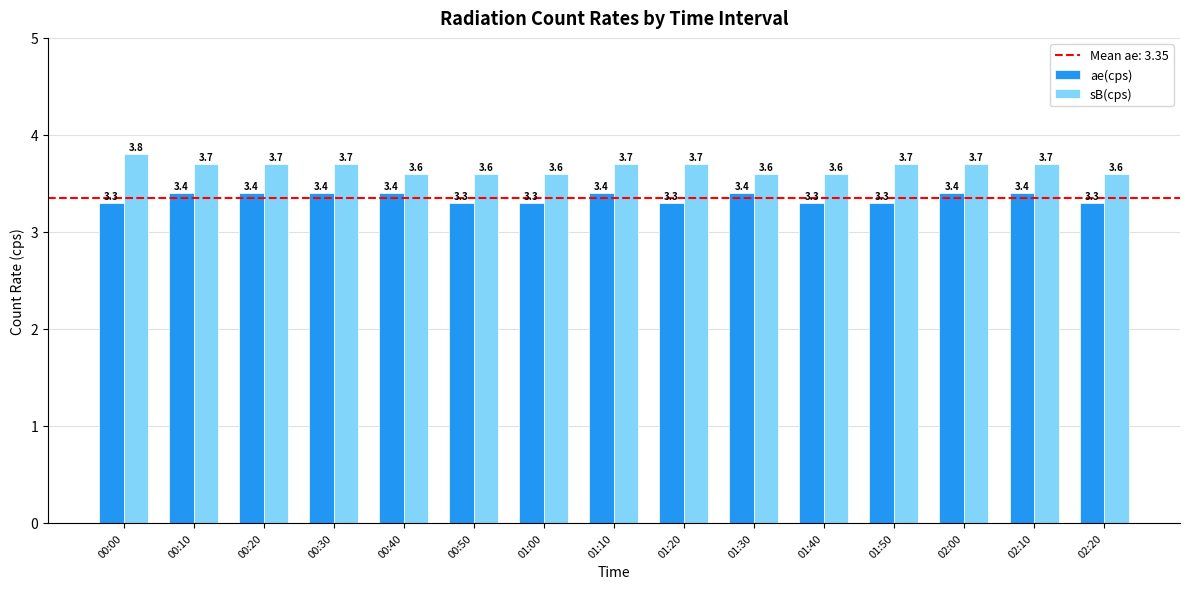

How many bars are there in each group?

2